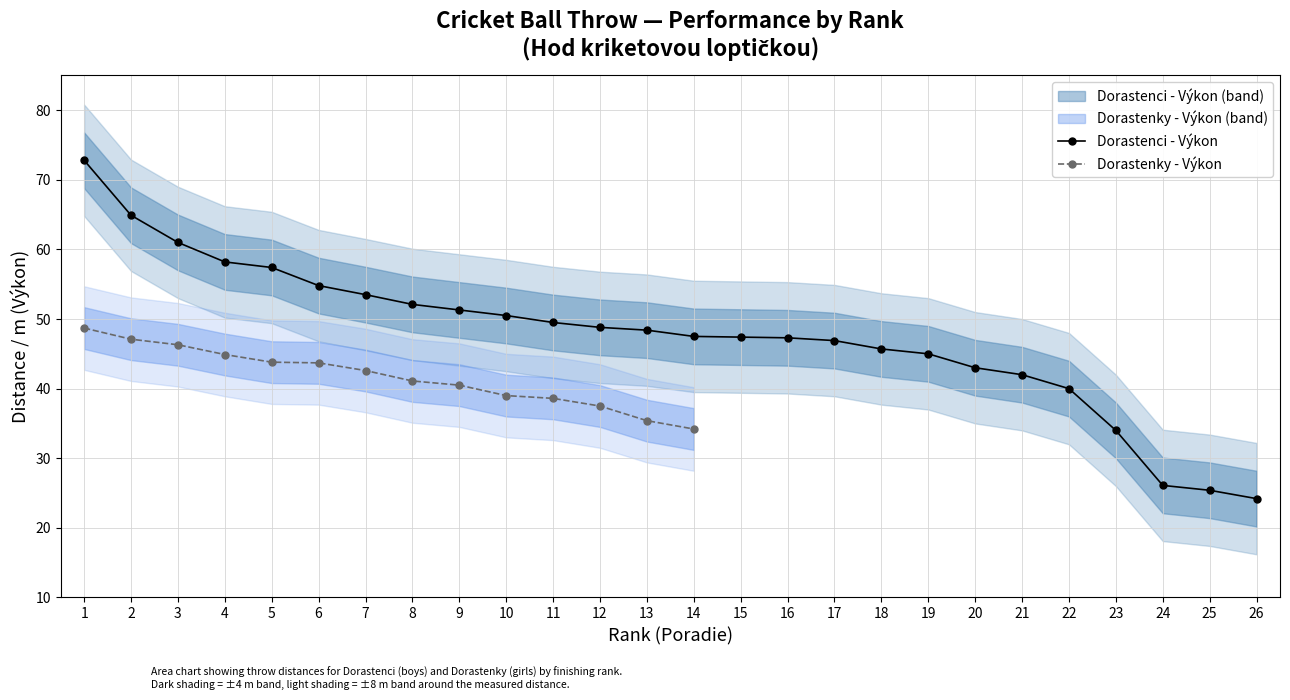

The chart shows a value of 54.8 at 6. True or false?

True